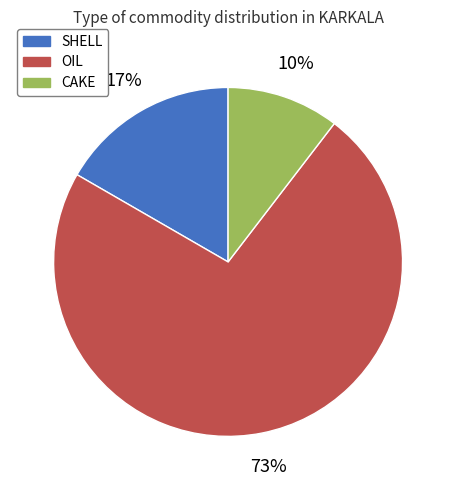

How many slices are in this pie chart?

3